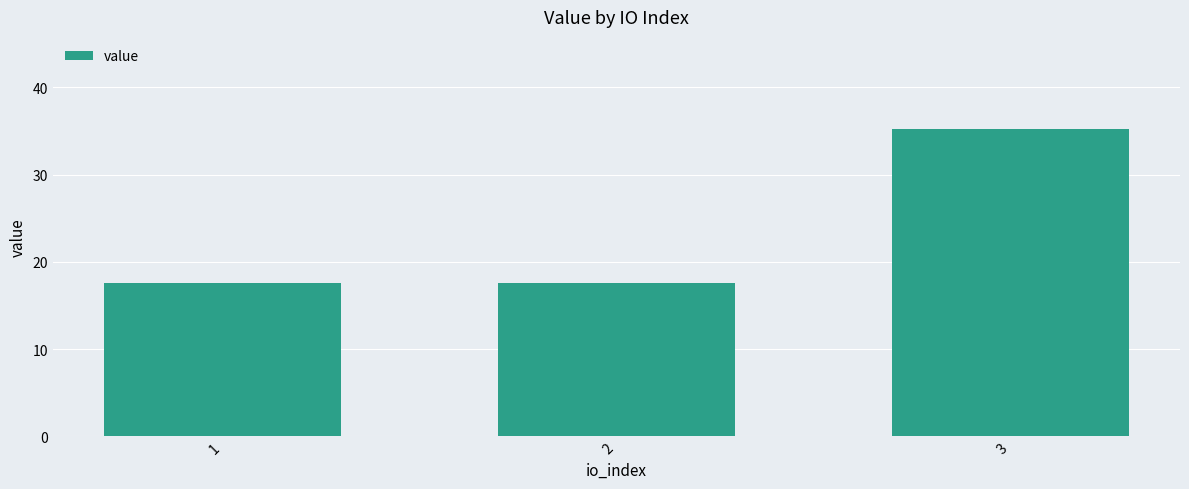

True or false: the data shows 35.2 at 3.

True